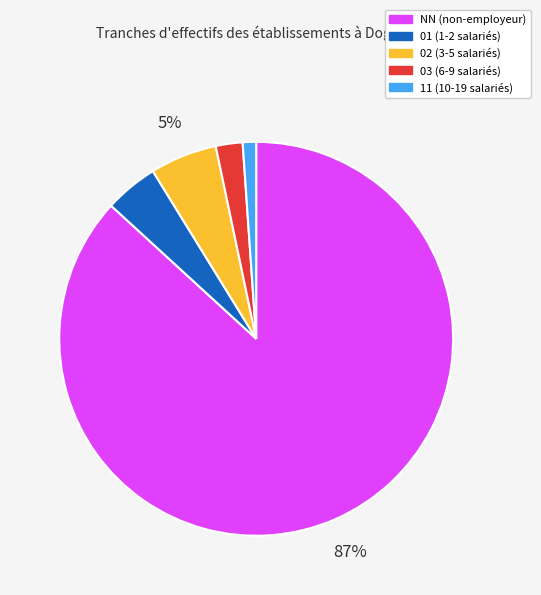

To the nearest percent, what is the average slice percentage?

20%